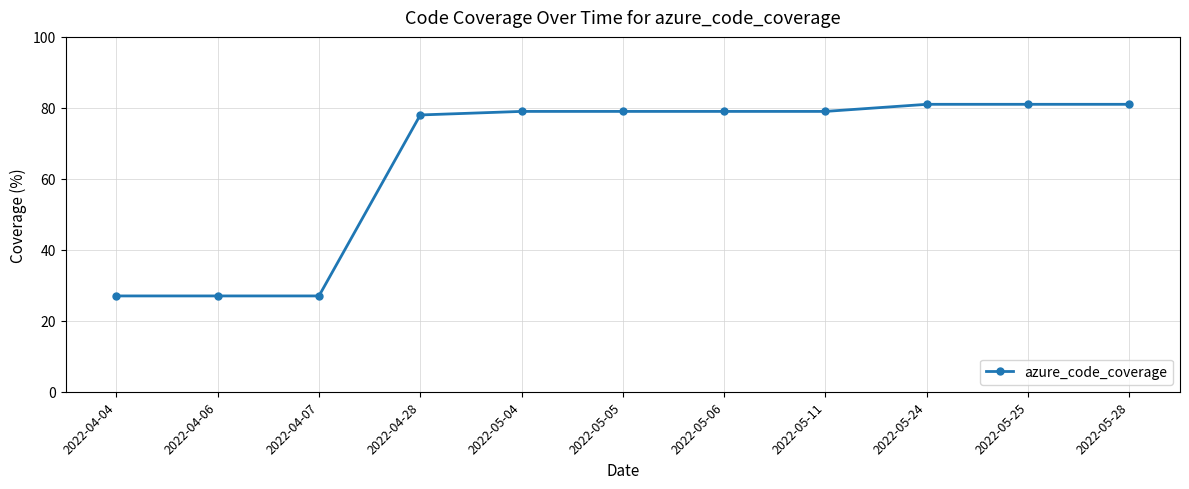

True or false: the data shows 78 at 2022-04-28.

True